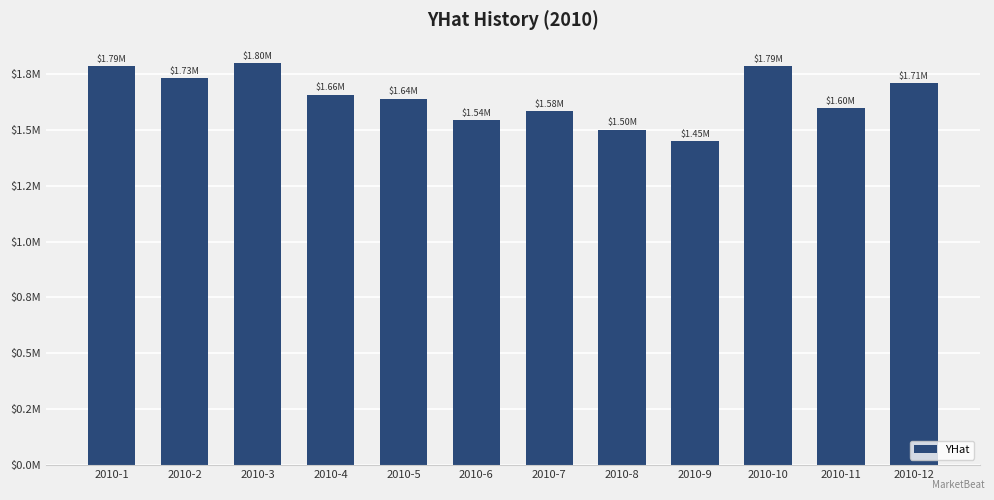

Are the bars horizontal?

No